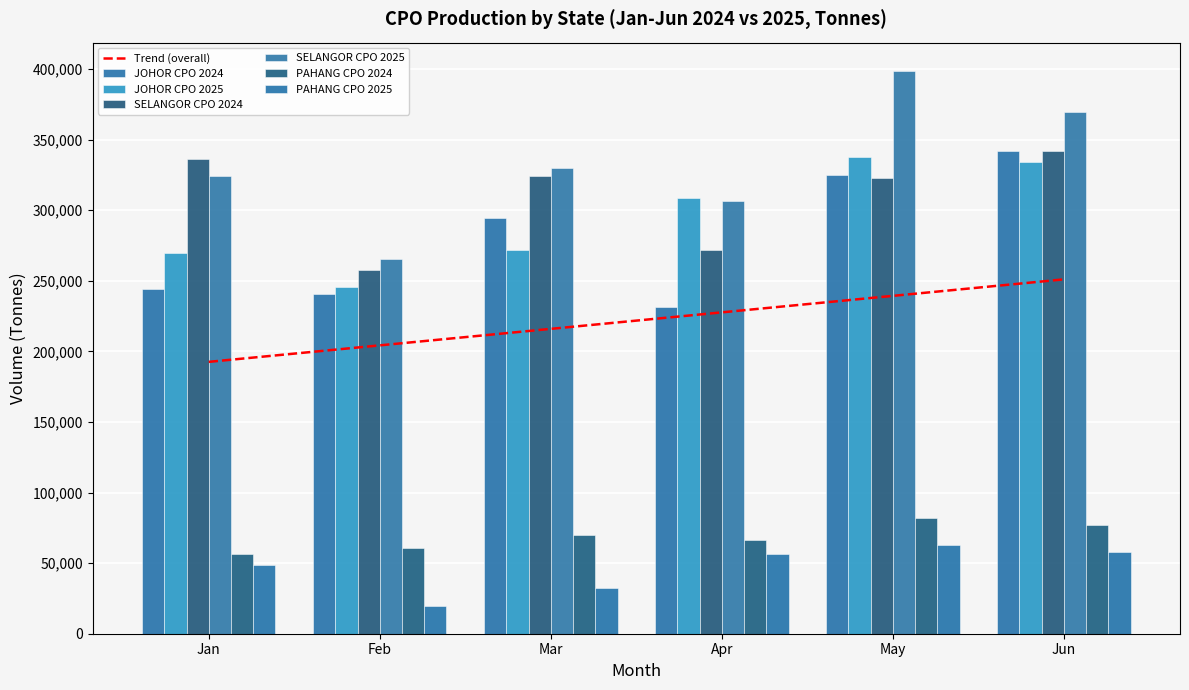

Rank the series at Jun from highest to lowest value.

SELANGOR CPO 2025, SELANGOR CPO 2024, JOHOR CPO 2024, JOHOR CPO 2025, PAHANG CPO 2024, PAHANG CPO 2025